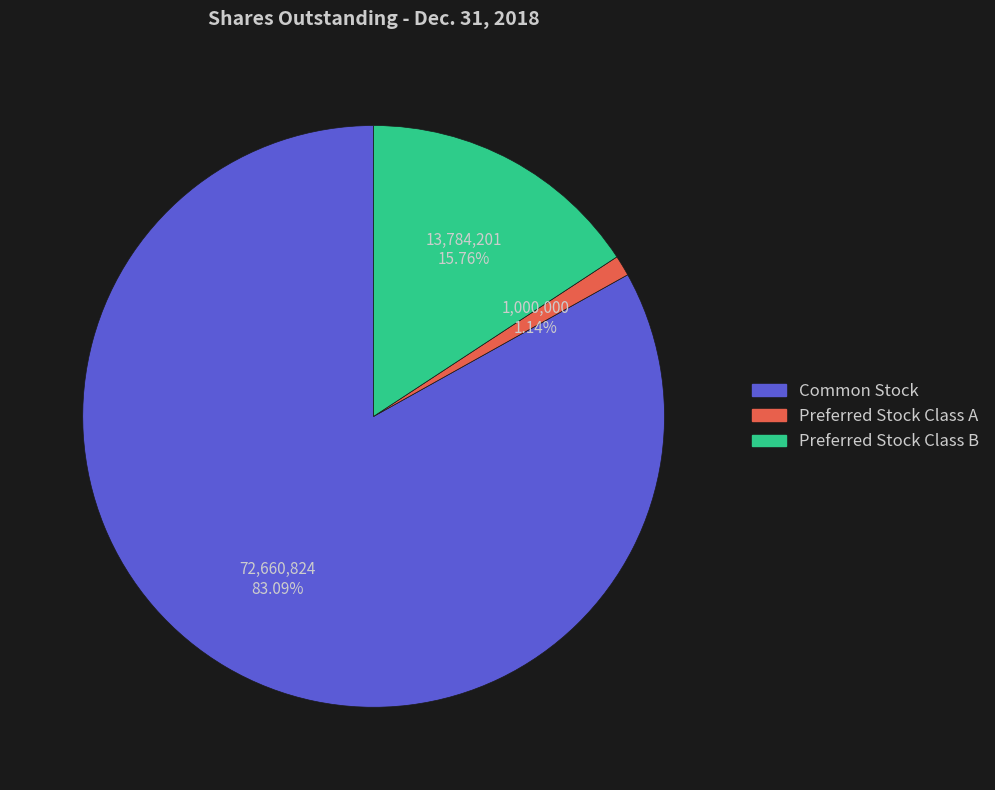

To the nearest percent, what is the average slice percentage?

33%